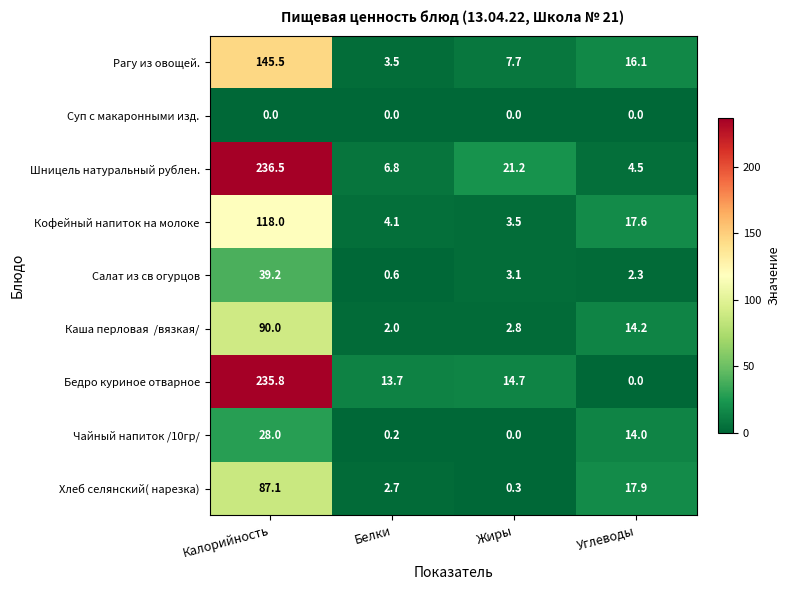

Count the number of categories in the chart.

4